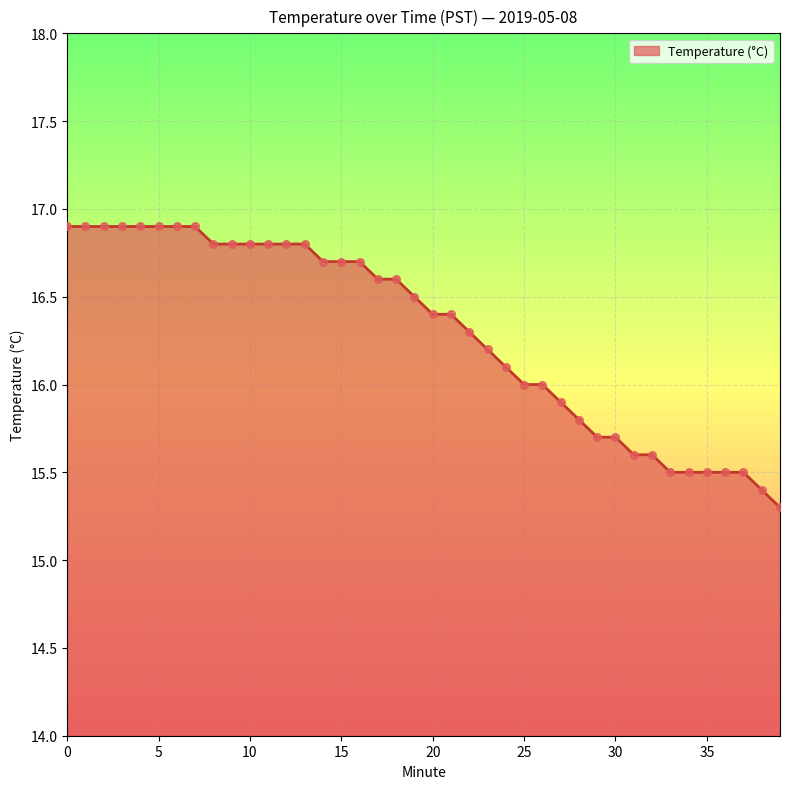

What is the smallest value displayed?

15.3